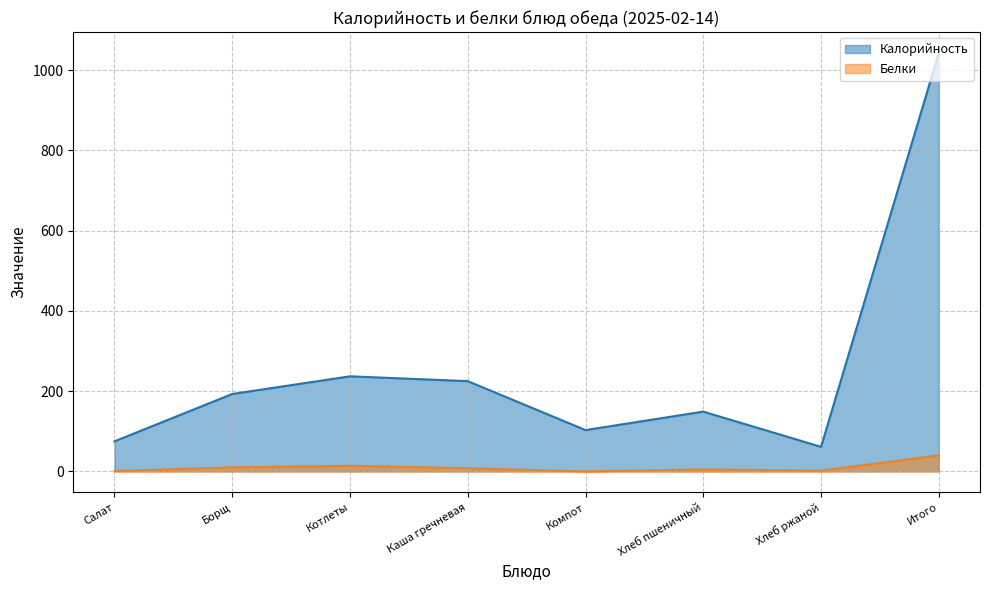

Is the value of Калорийность (line) at Хлеб ржаной greater than the value of Белки (line) at Итого?

Yes